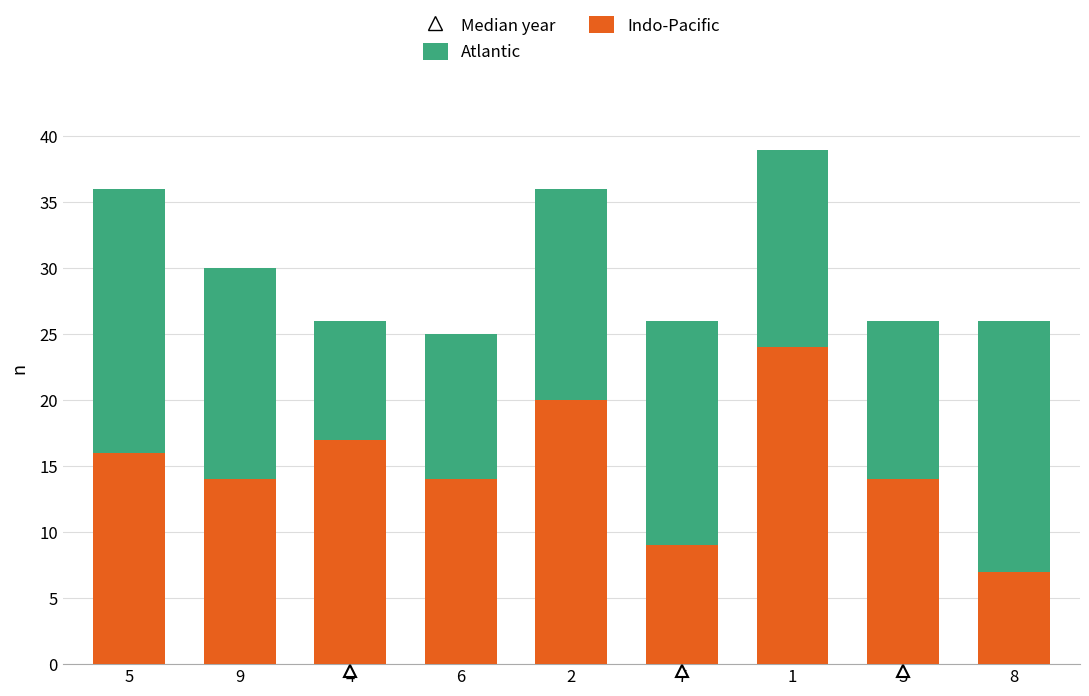

What value does the Indo-Pacific series have at 6?

14